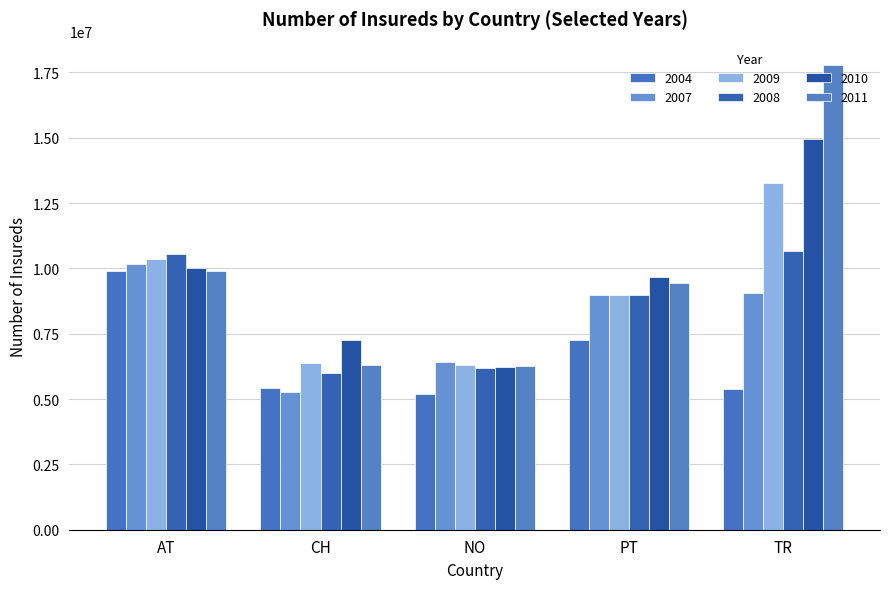

Which has a higher value, CH or AT?

AT